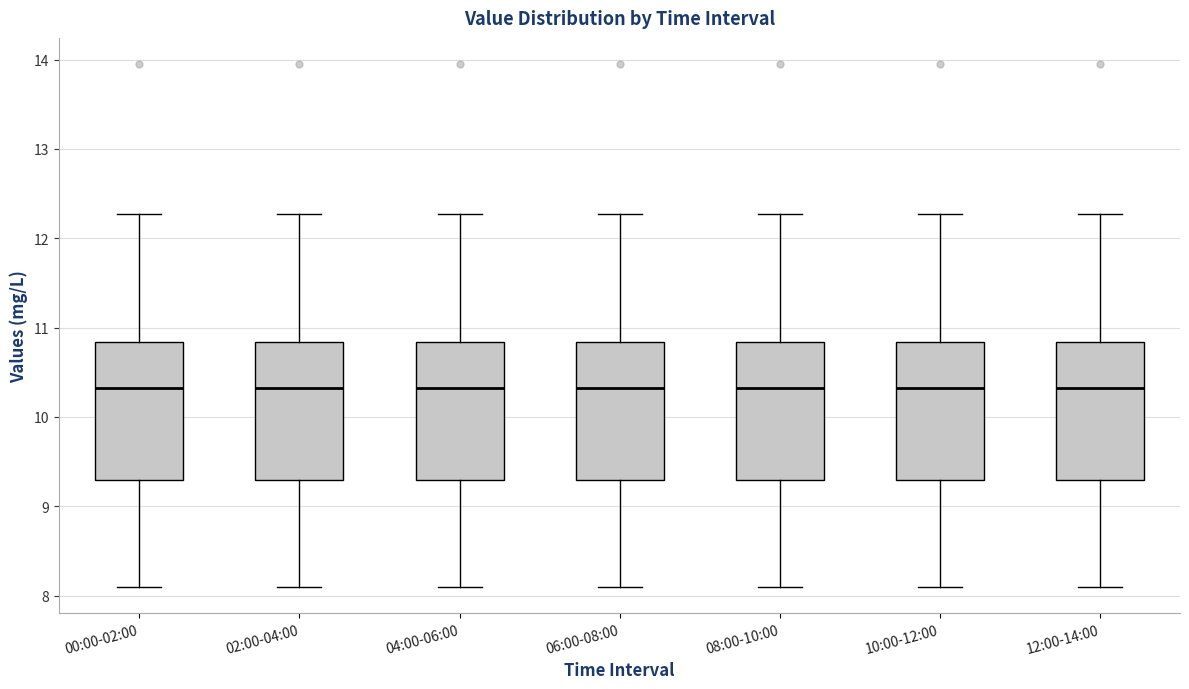

Reading left to right, read every box against the y-axis: the position of its median line, the range the box covers, and the ends of its whiskers. The values are not printed on the chart, so give them approximately, as read against the axis.

00:00-02:00: median 10.3, box 9.3 to 10.8, whiskers 8.1 to 12.3
02:00-04:00: median 10.3, box 9.3 to 10.8, whiskers 8.1 to 12.3
04:00-06:00: median 10.3, box 9.3 to 10.8, whiskers 8.1 to 12.3
06:00-08:00: median 10.3, box 9.3 to 10.8, whiskers 8.1 to 12.3
08:00-10:00: median 10.3, box 9.3 to 10.8, whiskers 8.1 to 12.3
10:00-12:00: median 10.3, box 9.3 to 10.8, whiskers 8.1 to 12.3
12:00-14:00: median 10.3, box 9.3 to 10.8, whiskers 8.1 to 12.3